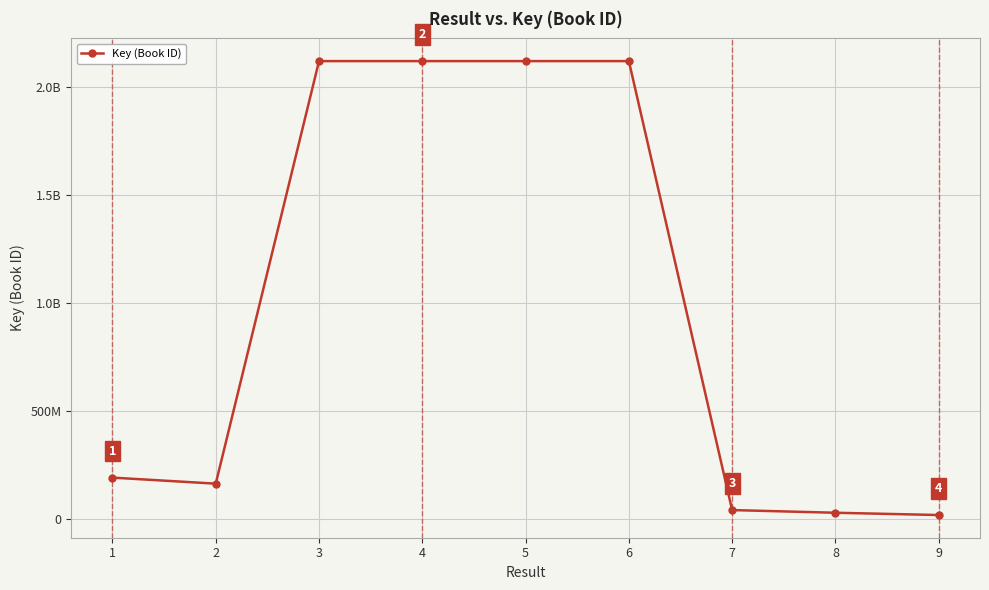

What is the sum of all values?

8912456015